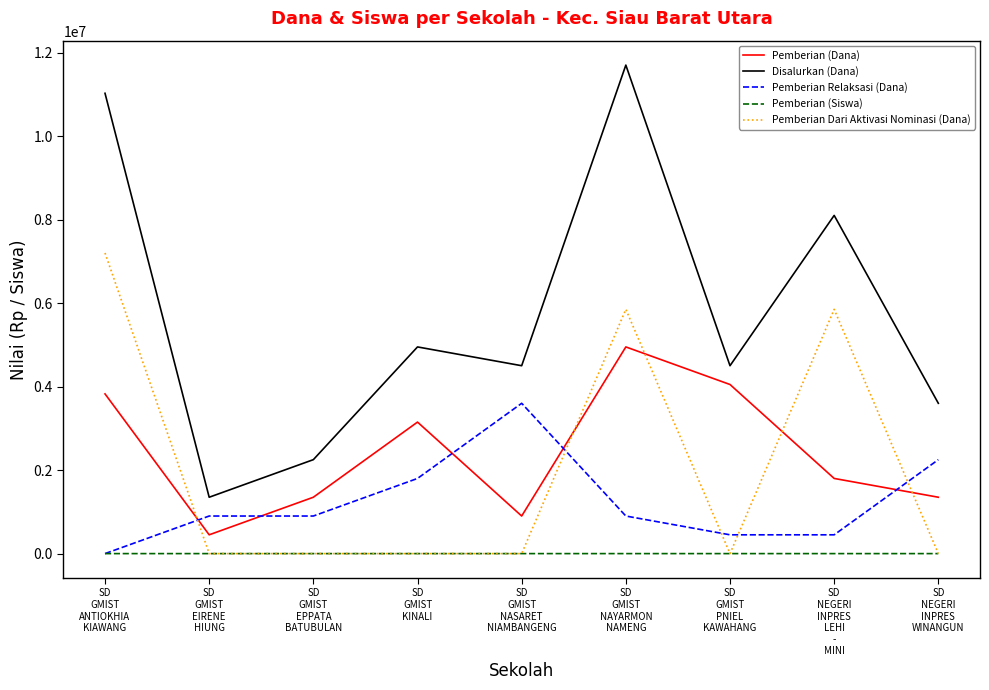

Which series has the largest total across all categories?

Disalurkan (Dana)